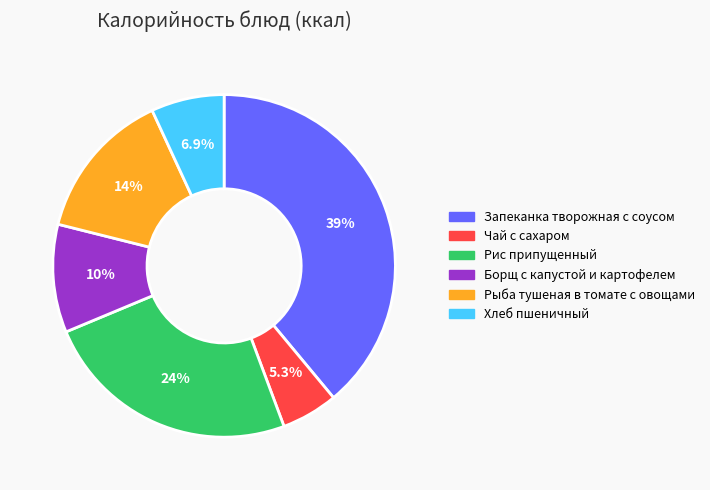

Count the number of slices in the pie.

6